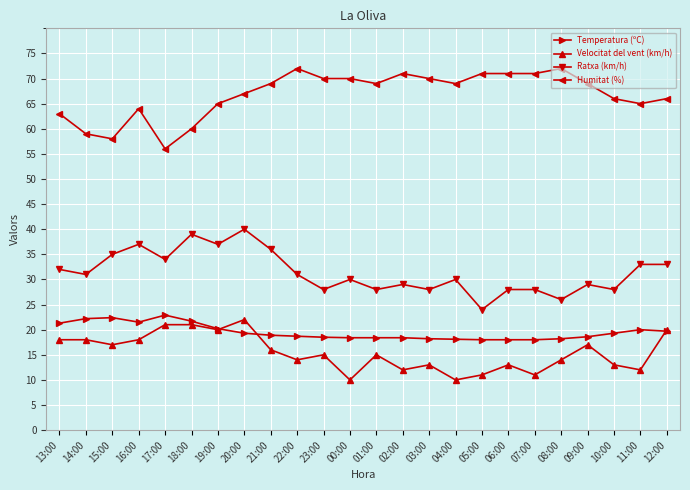

What is the label of the 13th point from the right?

00:00